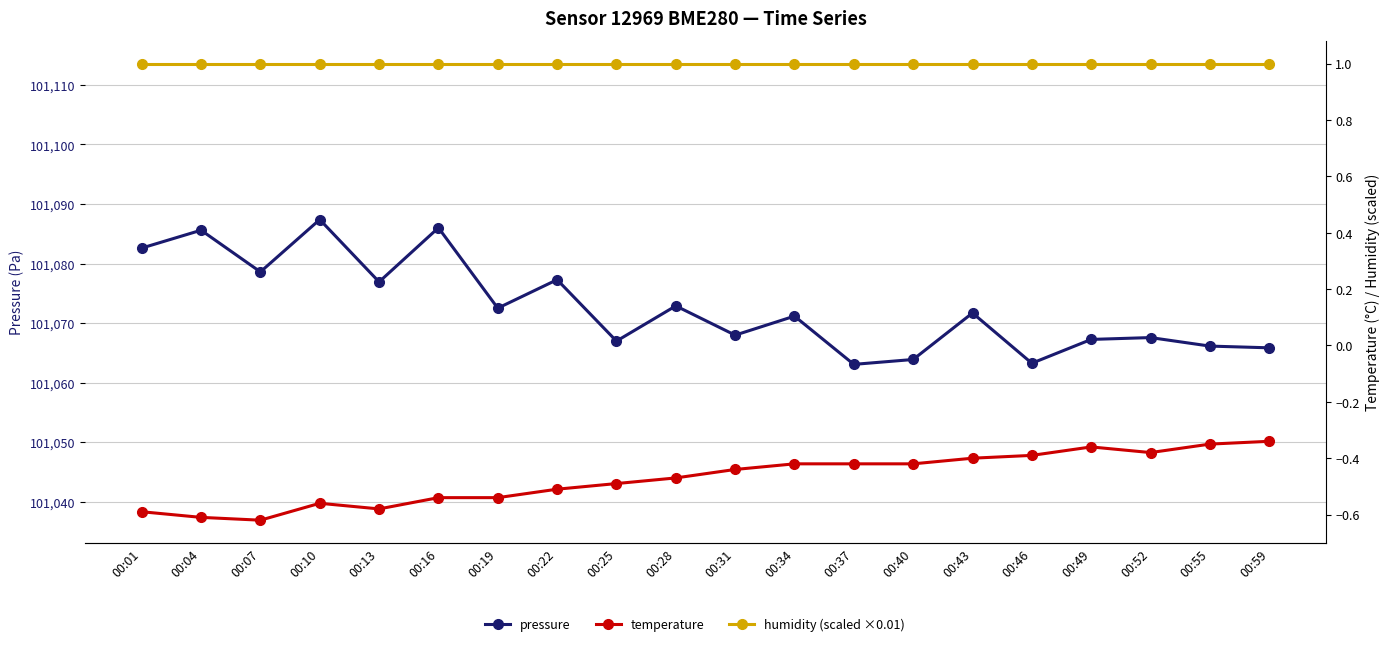

The value of temperature at 00:46 is -0.7. True or false?

False